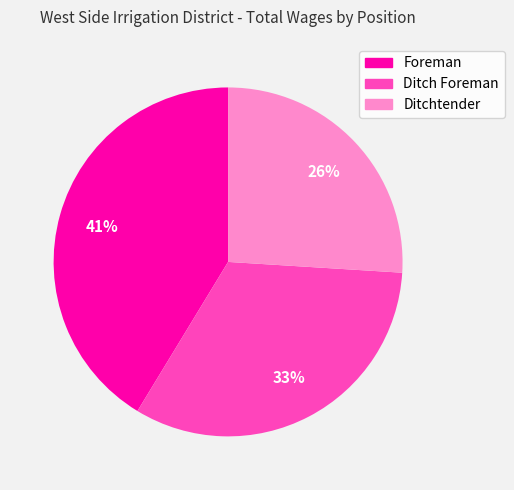

Between Foreman and Ditch Foreman, which is larger?

Foreman